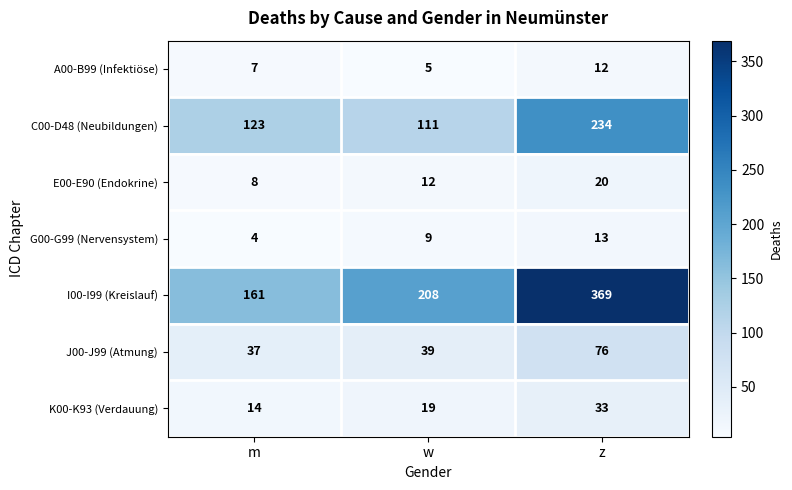

What is the difference between the K00-K93 (Verdauung) values at w and m?

5